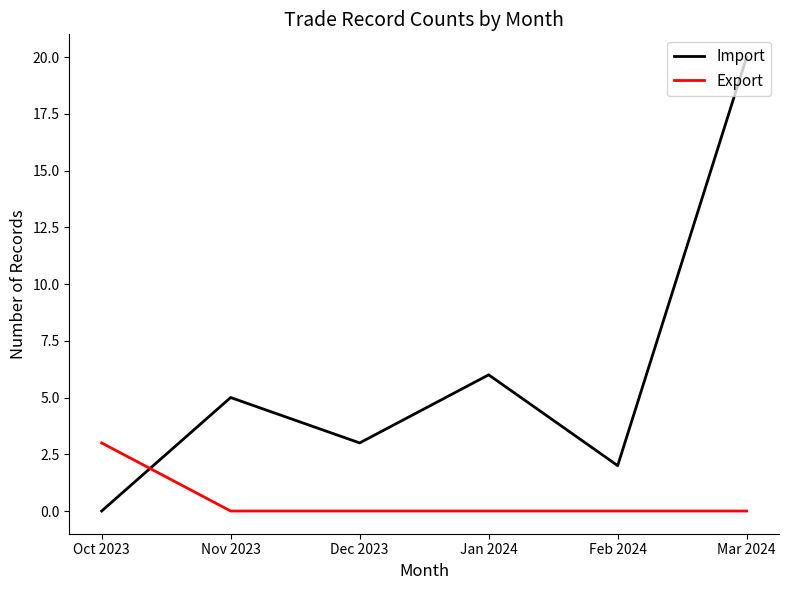

The value of Export at Jan 2024 is 2. True or false?

False